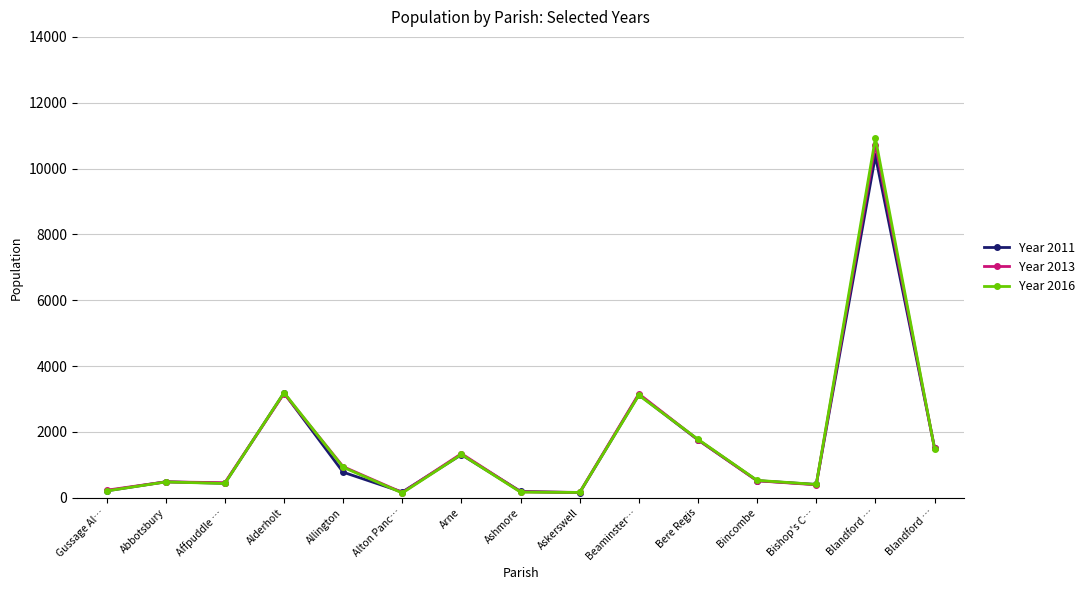

How many data points in Year 2013 are less than 514?

7